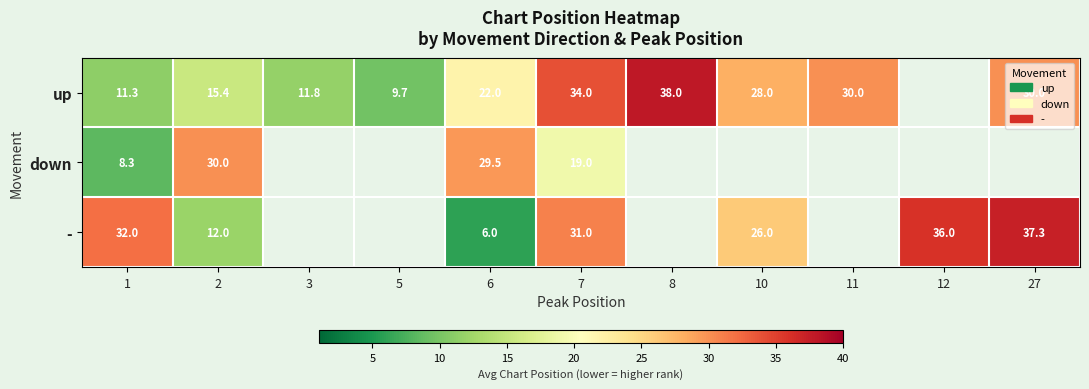

At 1, list the series in order from smallest to largest.

down, up, -